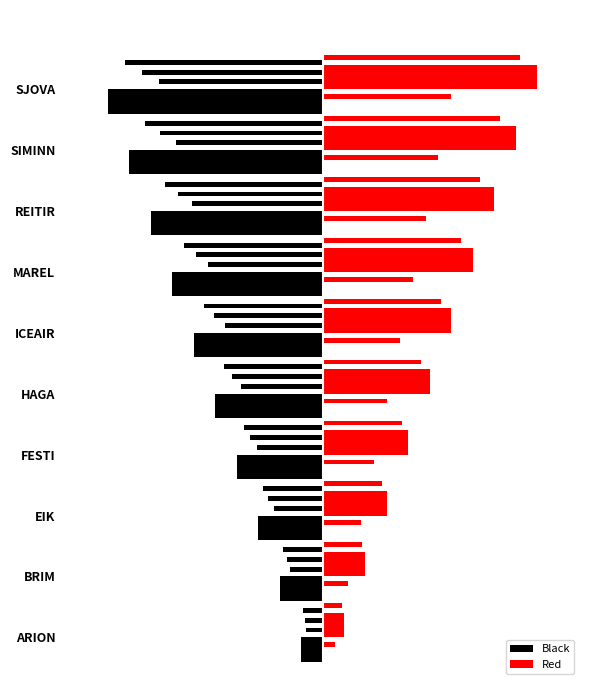

What are all the series names shown in the legend?

Black, Red